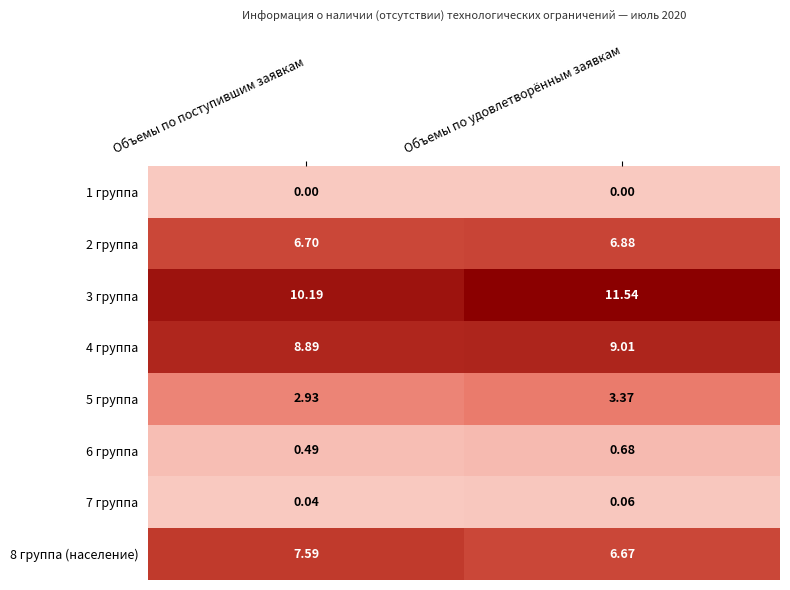

How many series are shown in this chart?

8